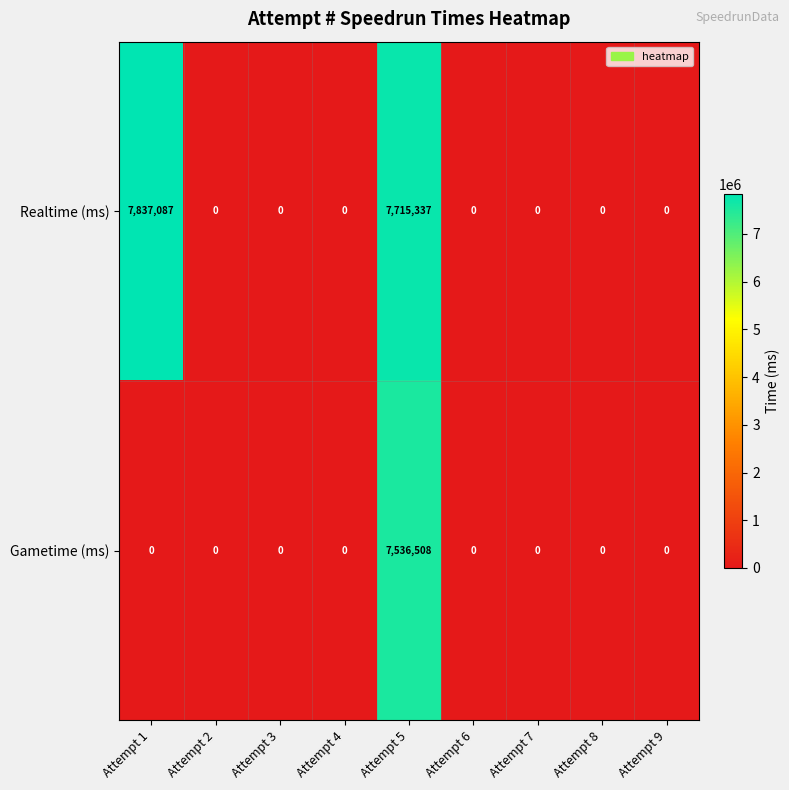

The value of Realtime (ms) at Attempt 3 is 0. True or false?

True